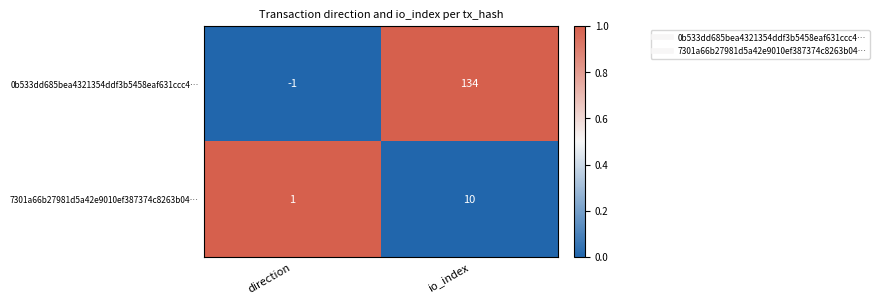

List the series in order of their peak value, highest first.

0b533dd685bea4321354ddf3b5458eaf631ccc4…, 7301a66b27981d5a42e9010ef387374c8263b04…